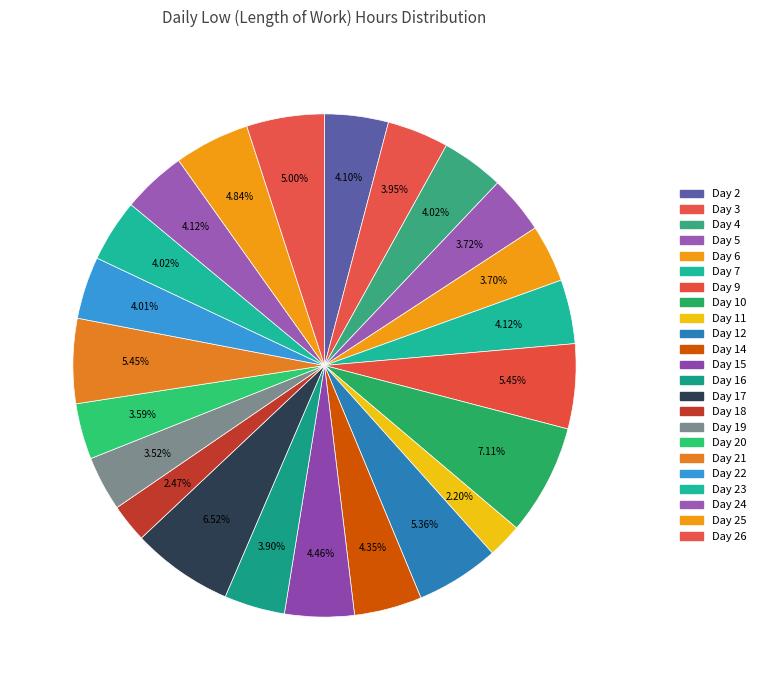

Which category has the smallest portion of the pie?

Day 11